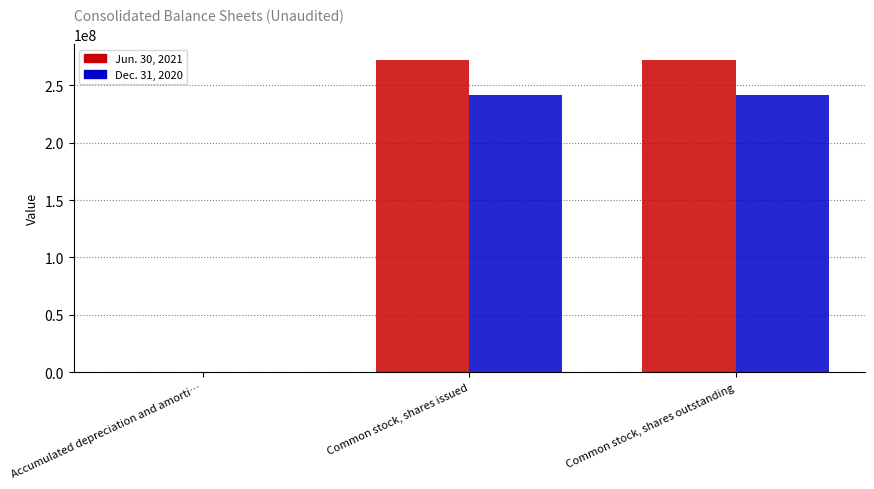

How many groups of bars are there?

3